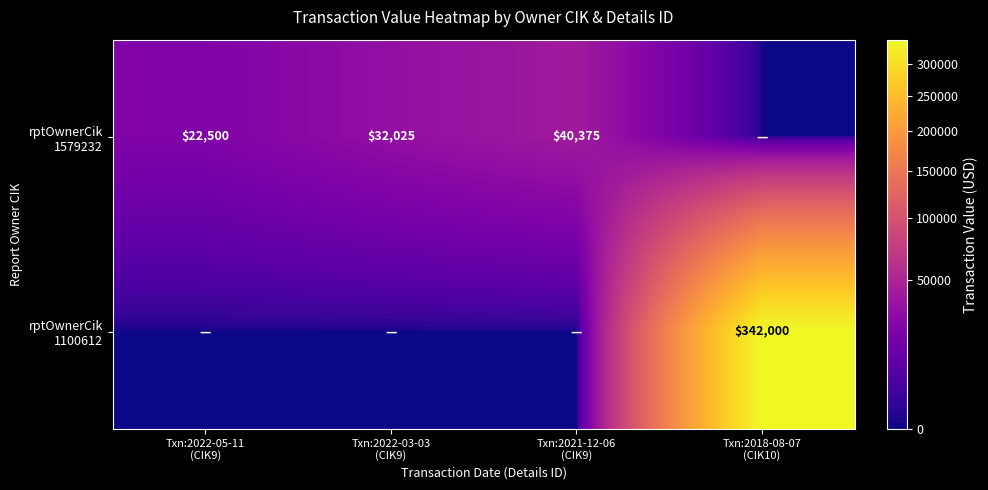

Is it true that rptOwnerCik 1100612 equals 153644 at Txn:2021-12-06 (CIK9)?

False